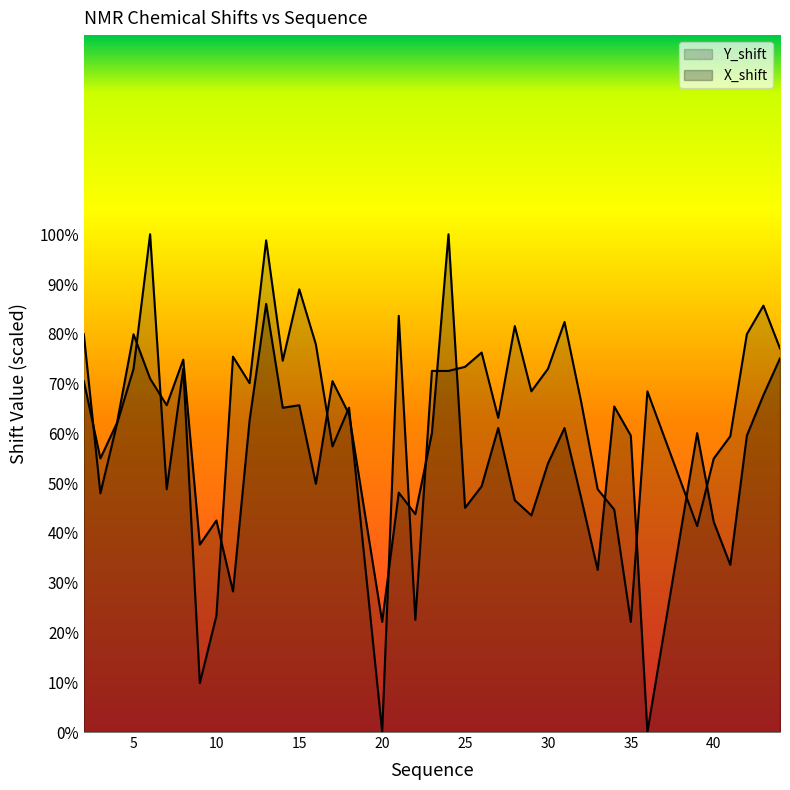

How many times do X_shift and Y_shift cross each other?

16